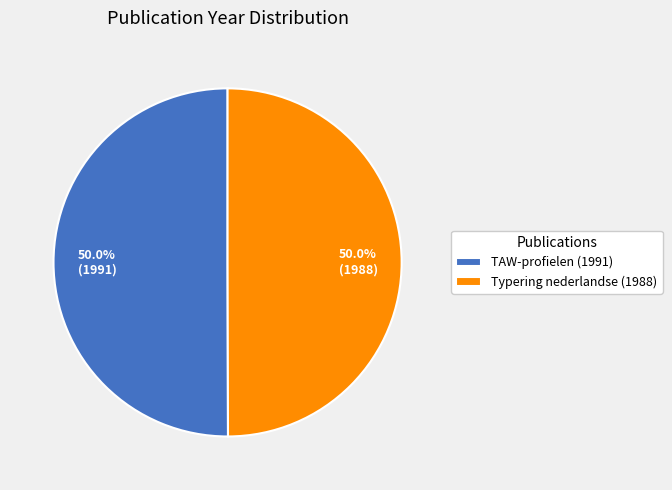

Approximately how many times larger is the value at TAW-profielen (1991) compared to Typering nederlandse (1988)?

1.0